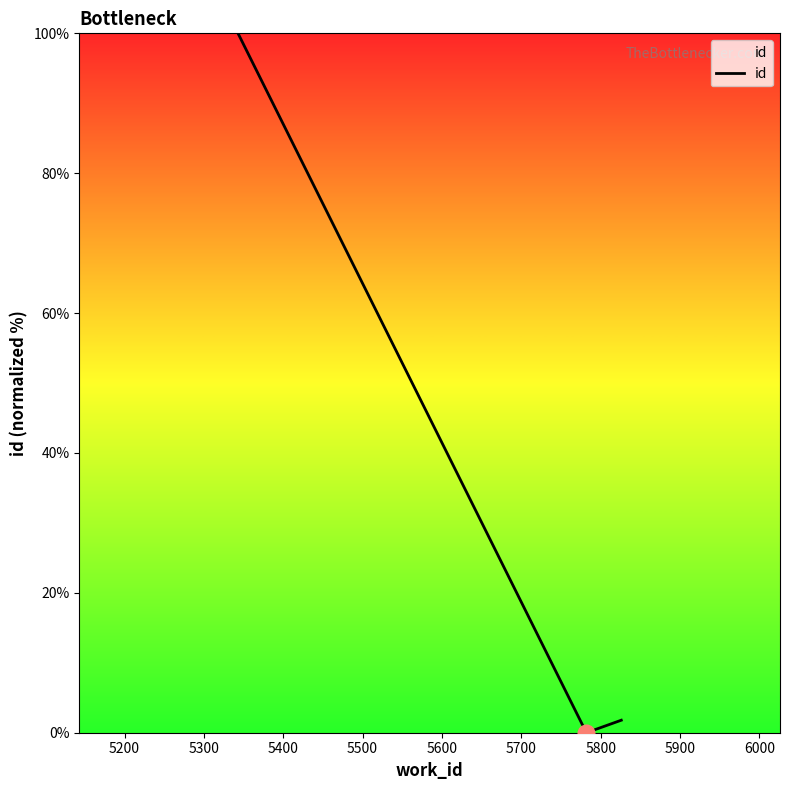

What is the maximum value shown in the chart?

100.0